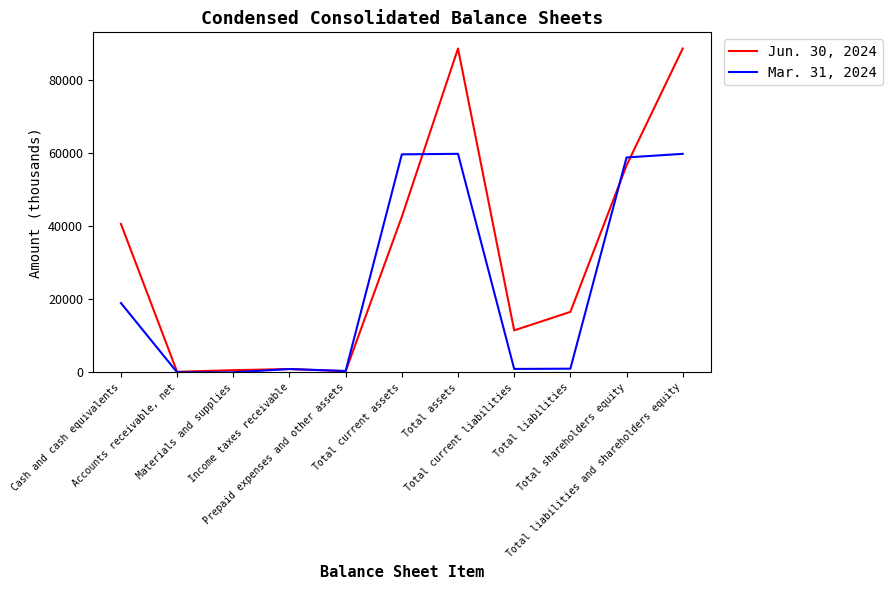

Which series has the largest range (max minus min)?

Jun. 30, 2024